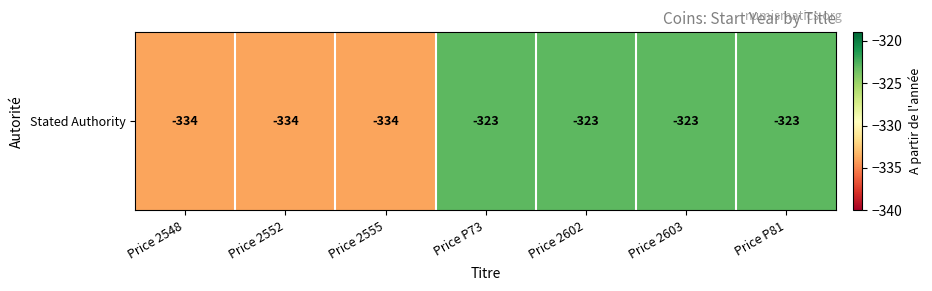

Count the number of categories in the chart.

7